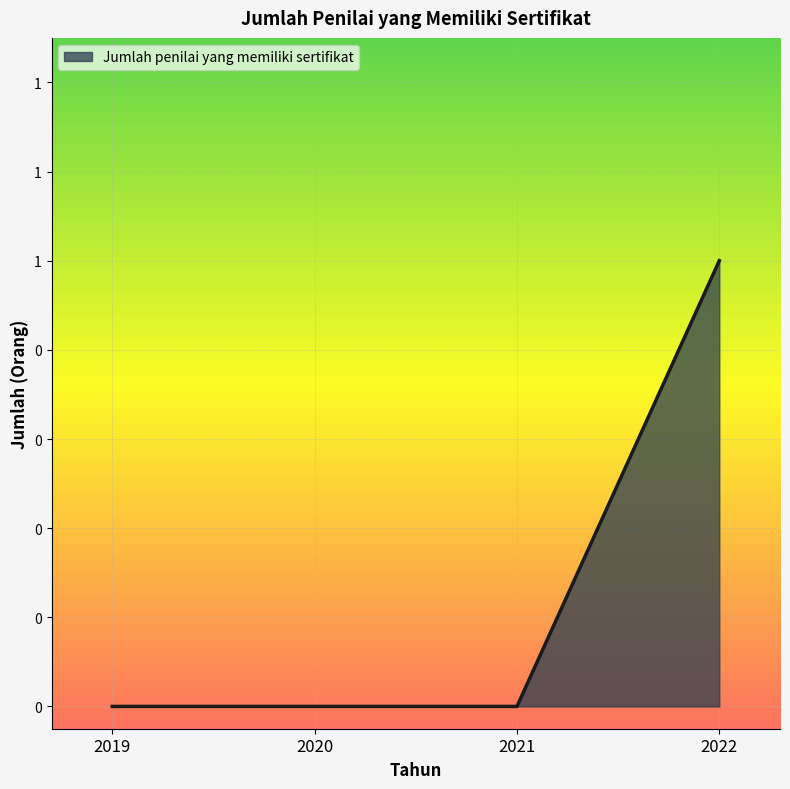

Does the chart have visible grid lines?

Yes